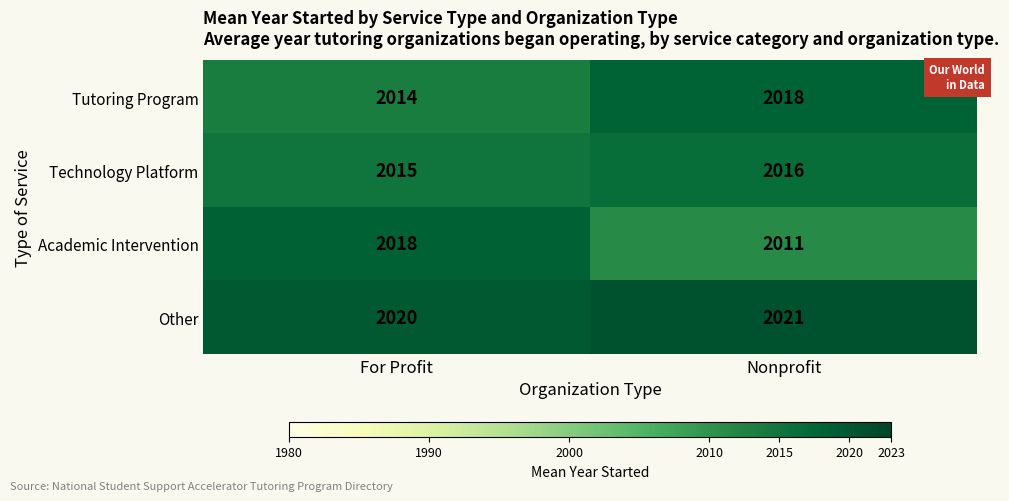

At which label is Other closest to 2020?

For Profit